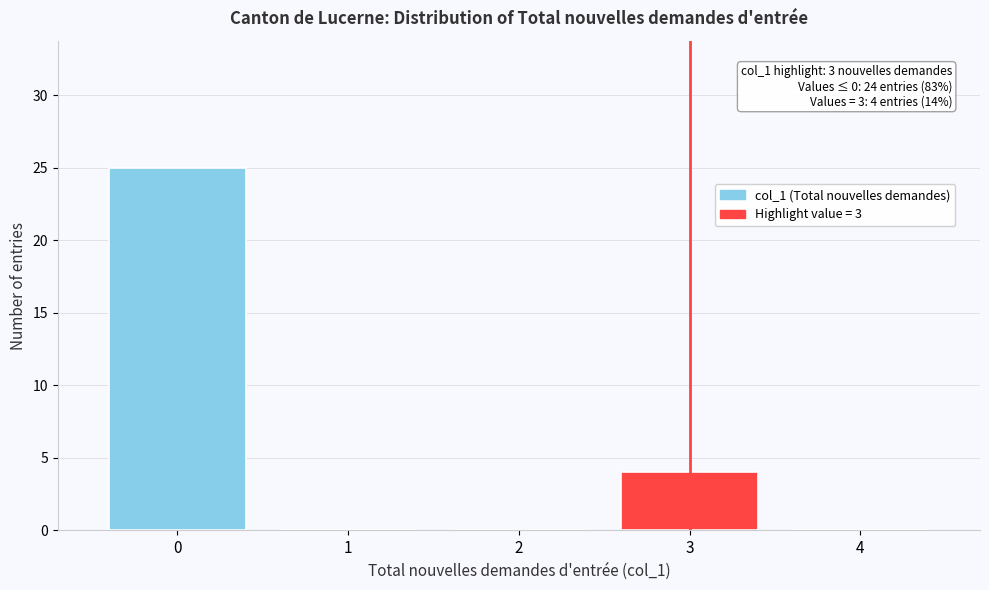

Which range on the x-axis has the tallest bar?

-0.5 to 0.5